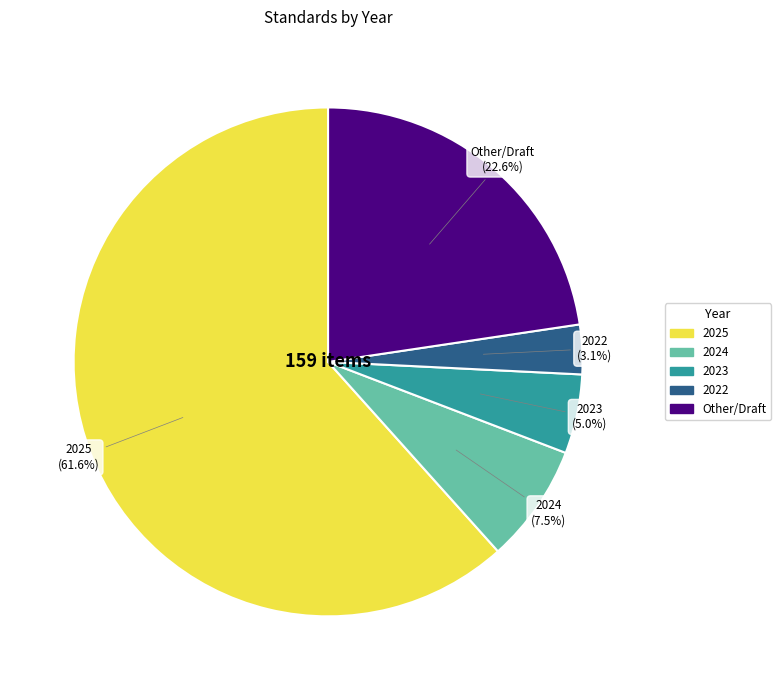

Which slice is the largest?

2025